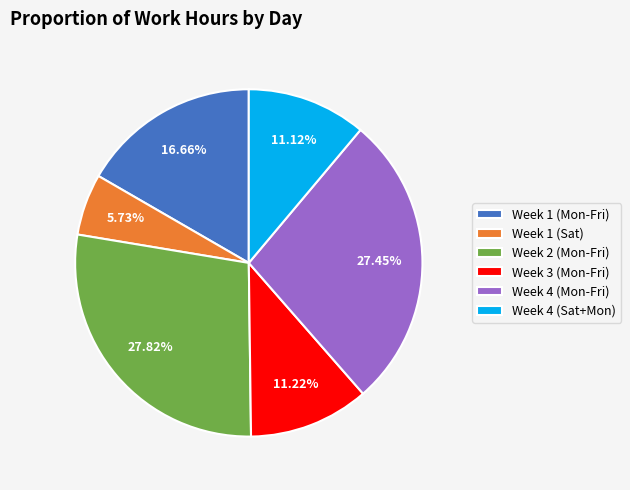

Combined, do Week 4 (Sat+Mon) and Week 4 (Mon-Fri) account for over 50%?

No